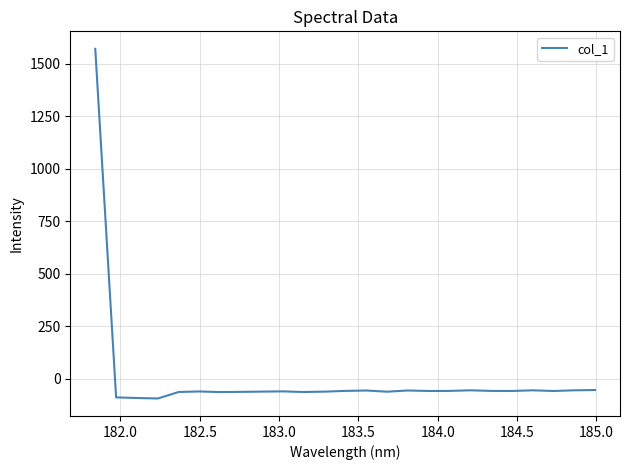

Count the number of values greater than -57.

10